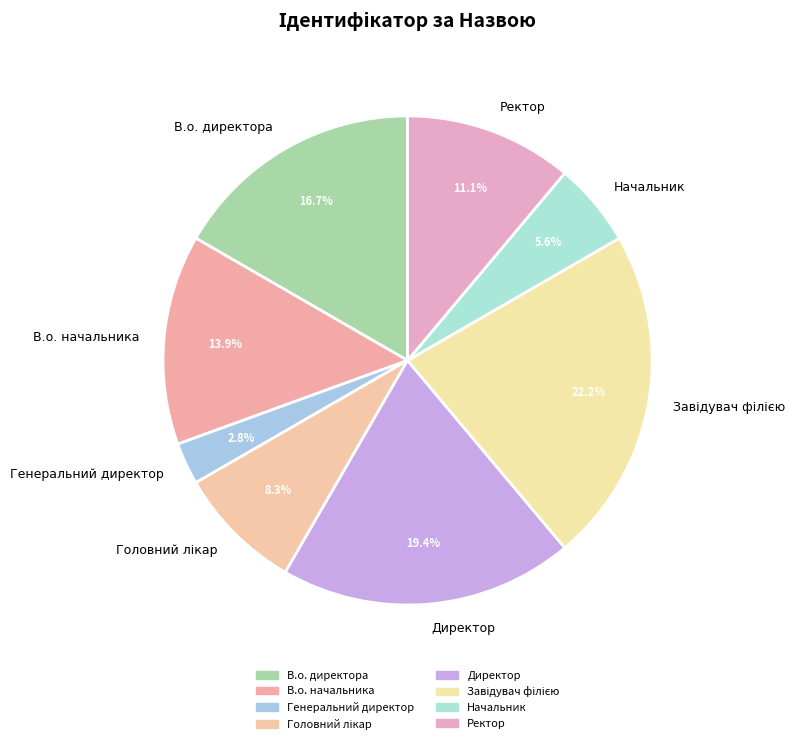

What percentage is the Начальник slice, to the nearest percent?

6%